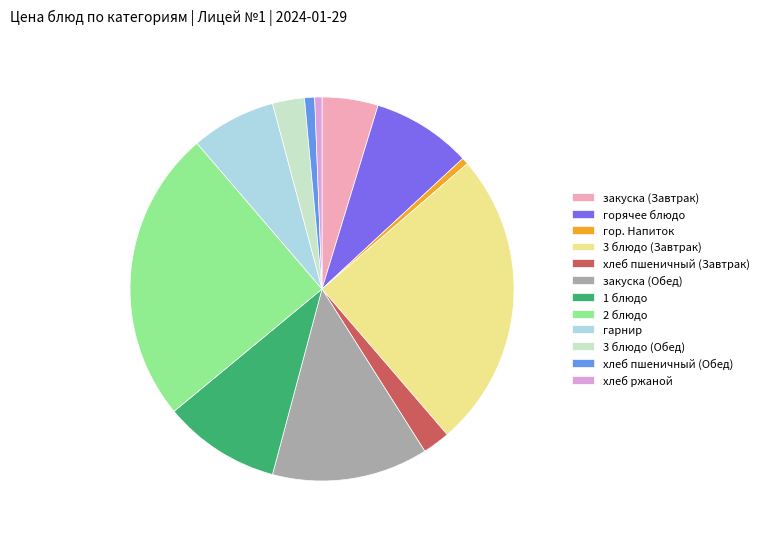

Approximately how many times larger is the value at закуска (Обед) compared to гор. Напиток?

22.9